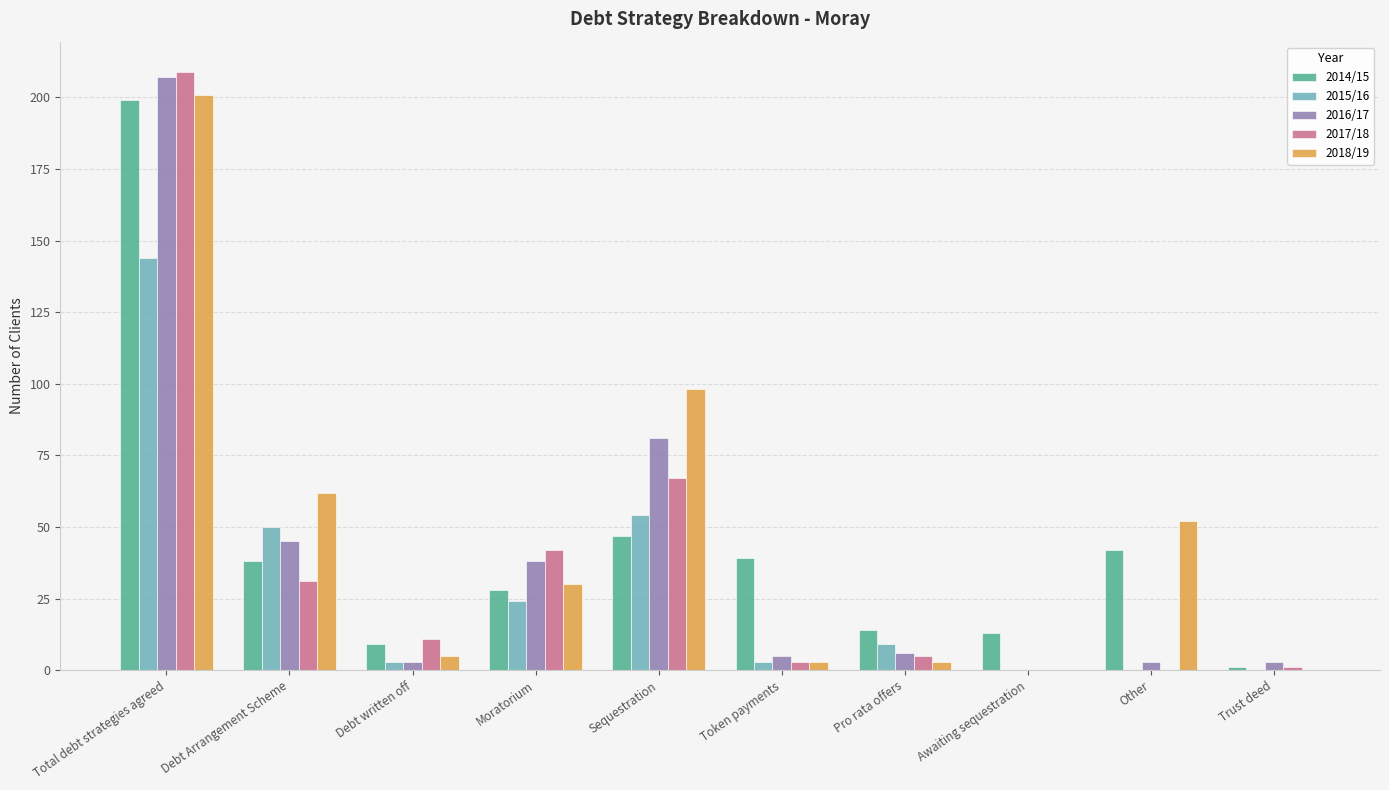

What are all the series names shown in the legend?

2014/15, 2015/16, 2016/17, 2017/18, 2018/19